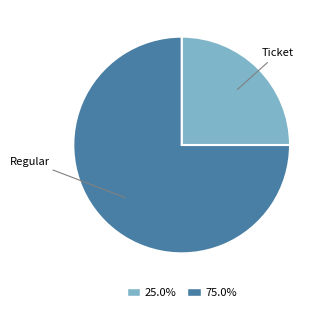

Does any single category account for the majority?

Yes